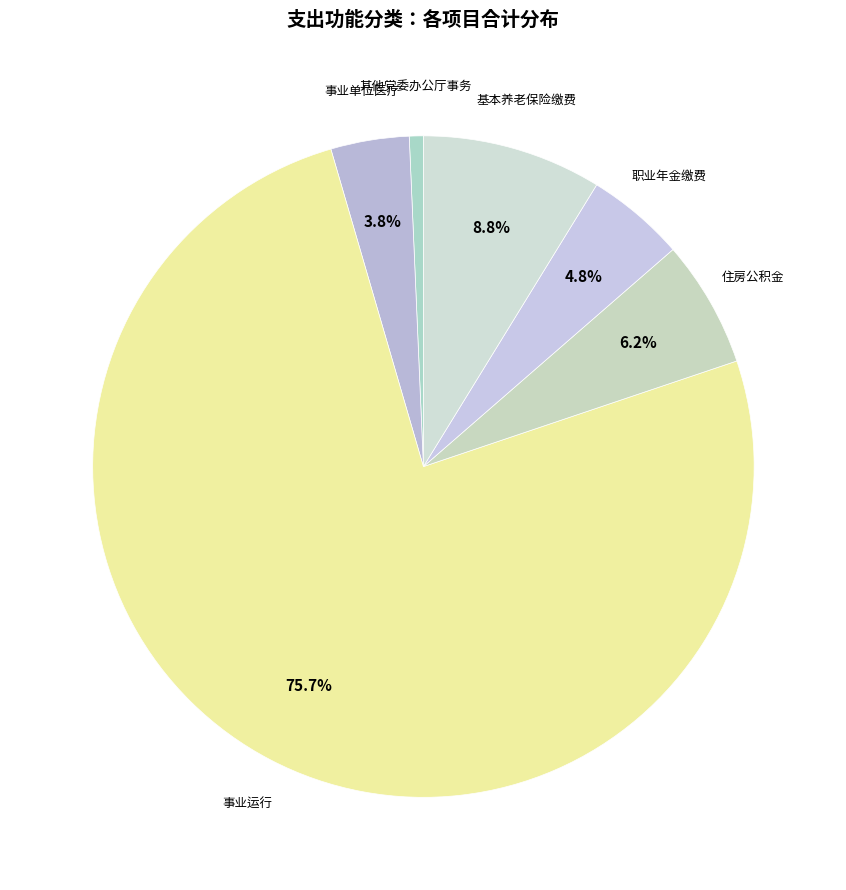

Rank the categories by value from highest to lowest.

事业运行, 基本养老保险缴费, 住房公积金, 职业年金缴费, 事业单位医疗, 其他党委办公厅事务